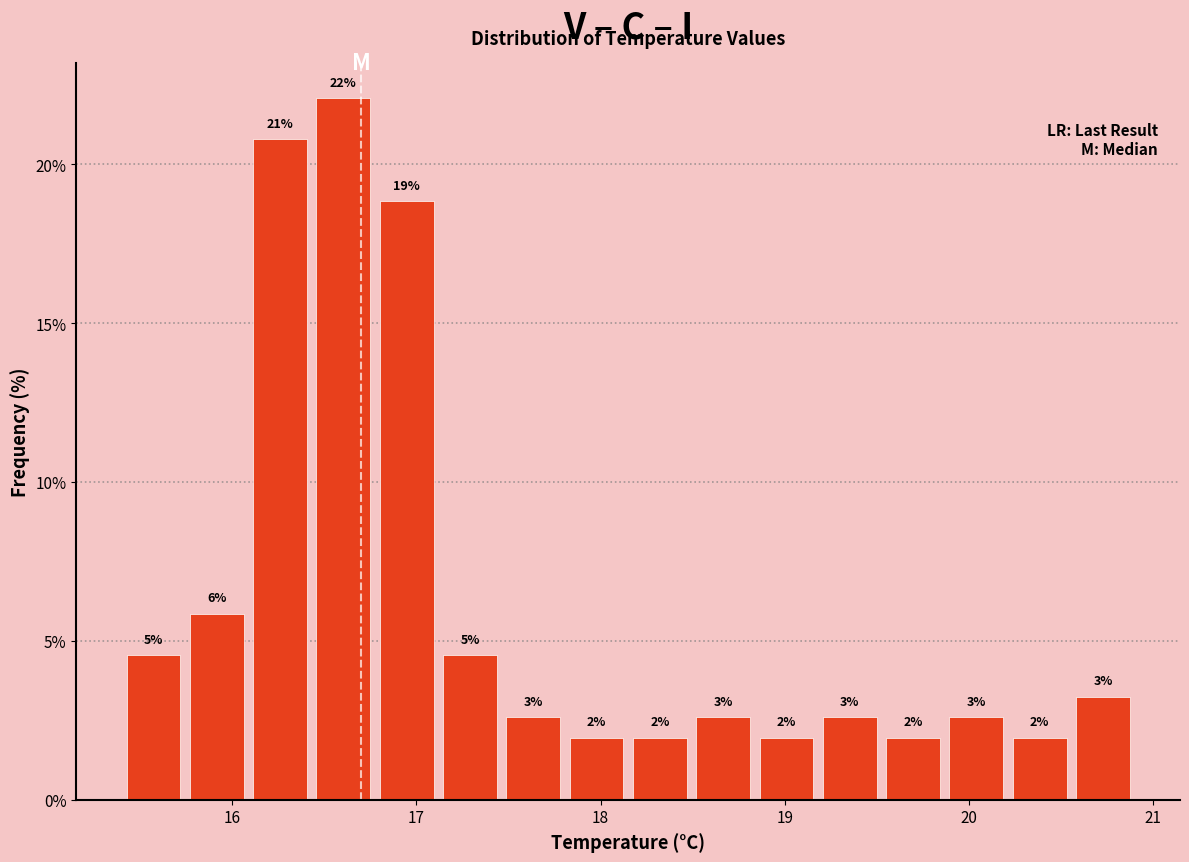

Around what value on the x-axis is the tallest bar? Give the approximate position of its centre, as read against the axis.

16.6